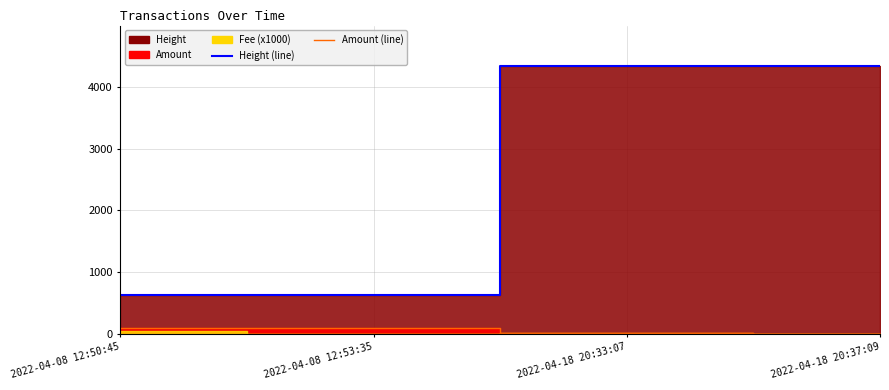

Rank the categories by Height (line) value from highest to lowest.

2022-04-18 20:37:09, 2022-04-18 20:33:07, 2022-04-08 12:53:35, 2022-04-08 12:50:45